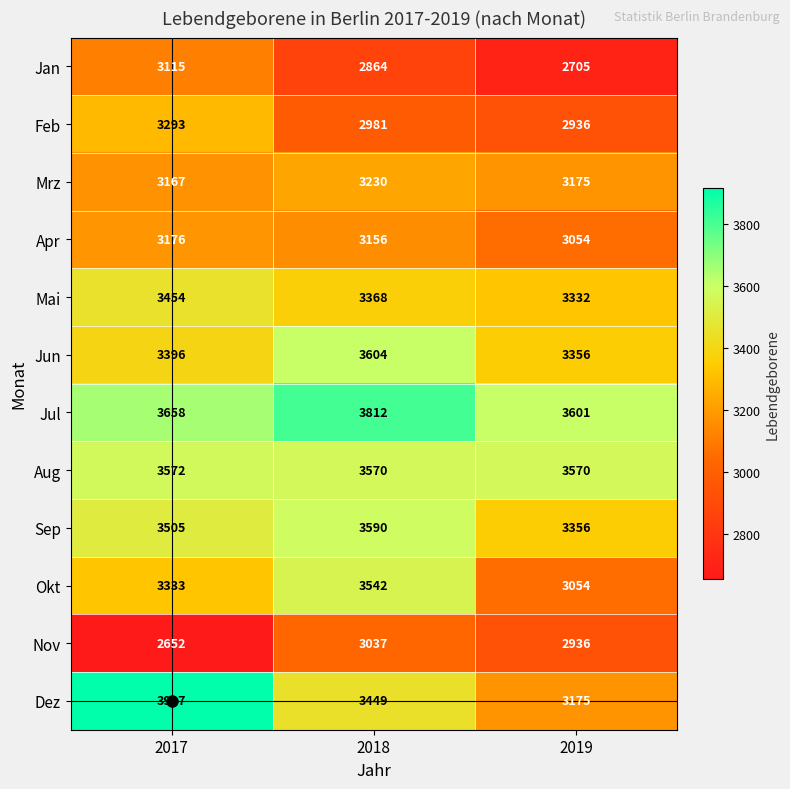

At which category is the sum across all series the highest?

2017